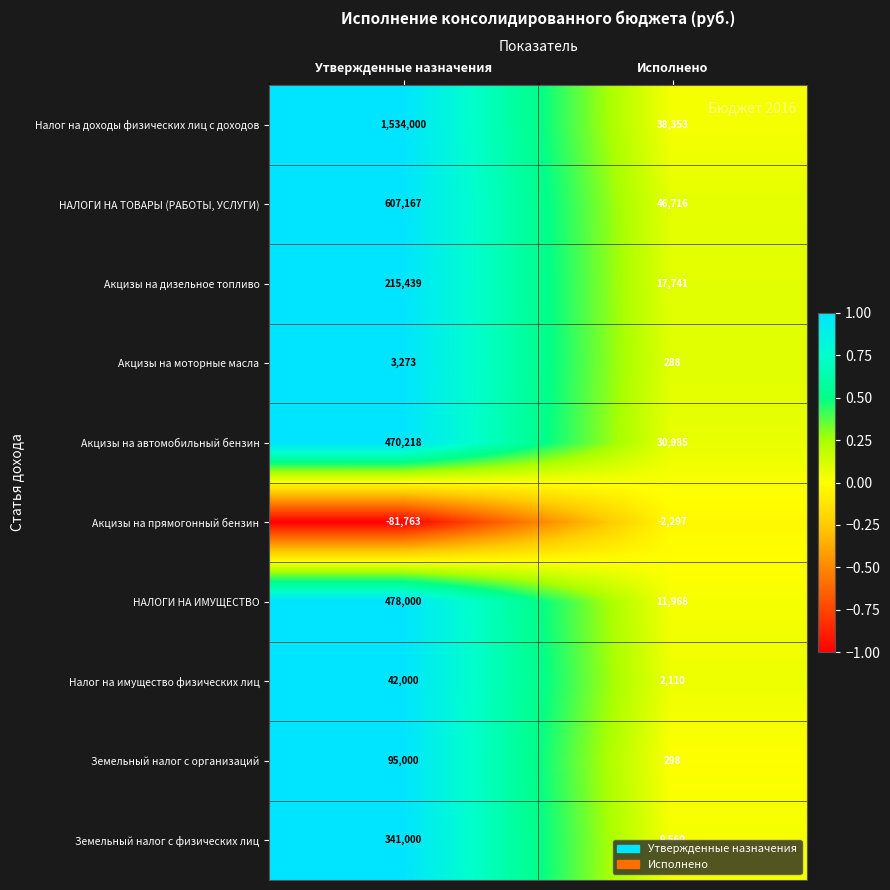

Which series changed the most between Утвержденные назначения and Исполнено?

Налог на доходы физических лиц с доходов